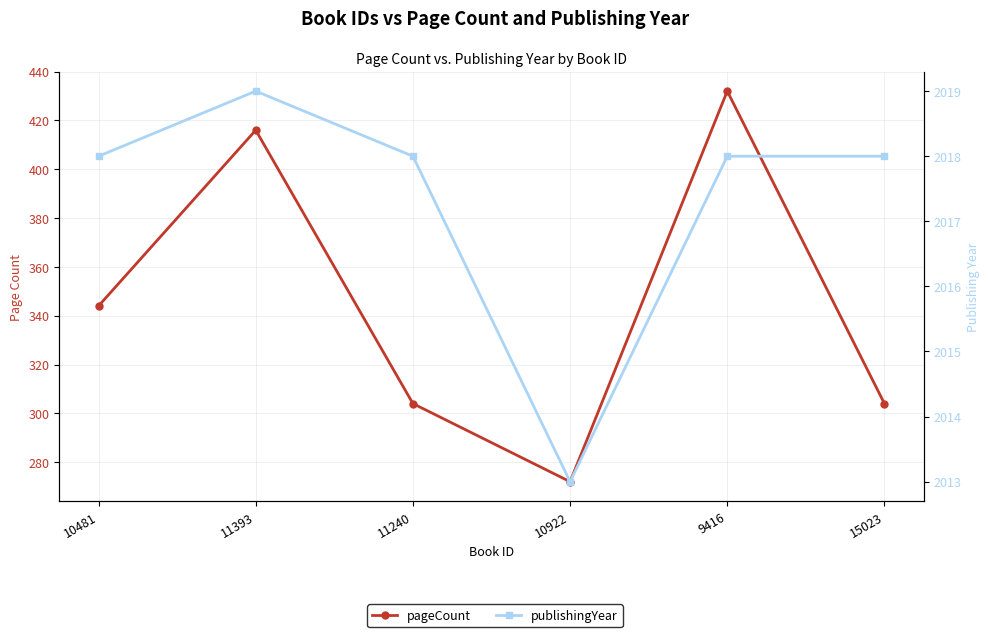

What is the minimum value shown in the chart?

272